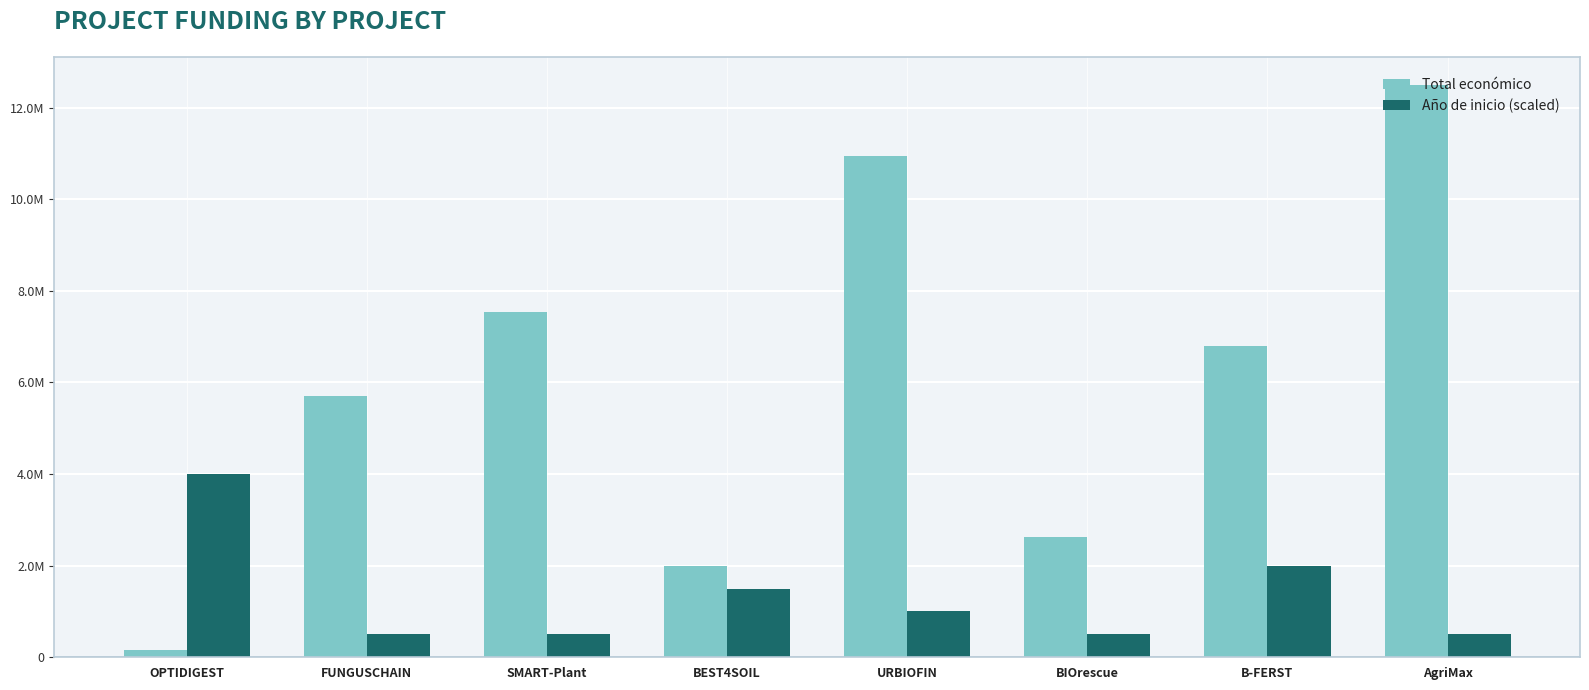

The value of Total económico at BEST4SOIL is 1998299. True or false?

True